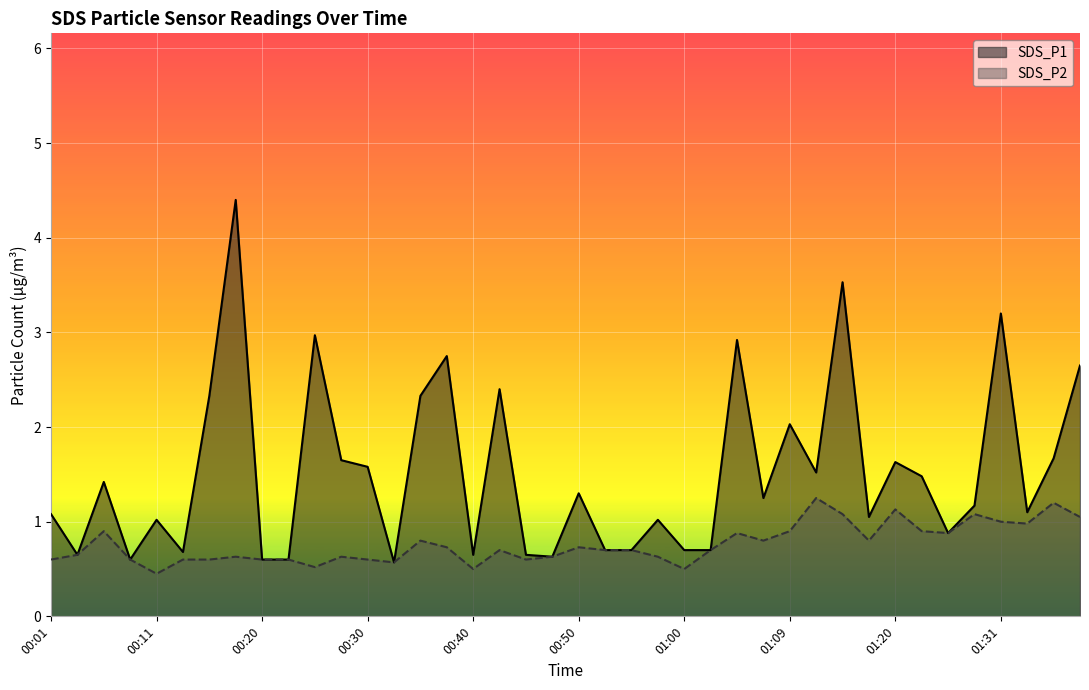

True or false: SDS_P2 and SDS_P1 intersect in this chart.

False